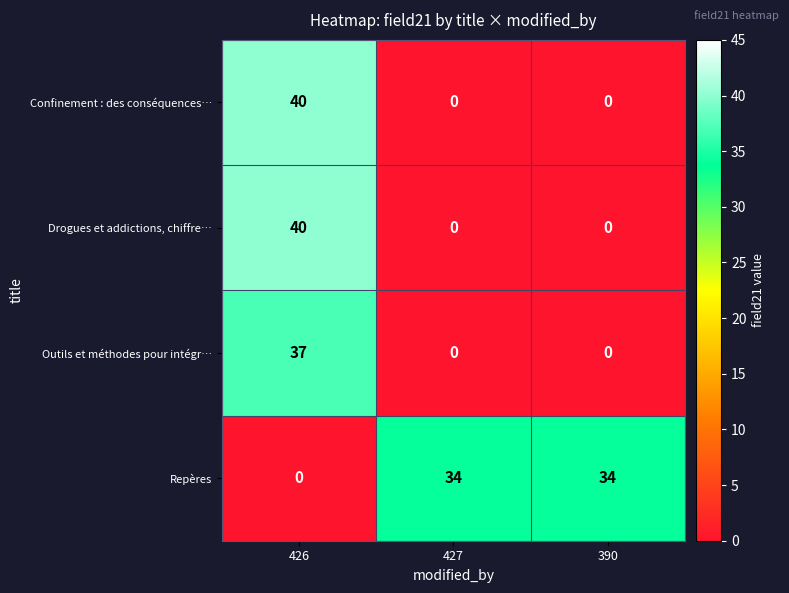

What is the spread (max minus min) of values at 426?

40